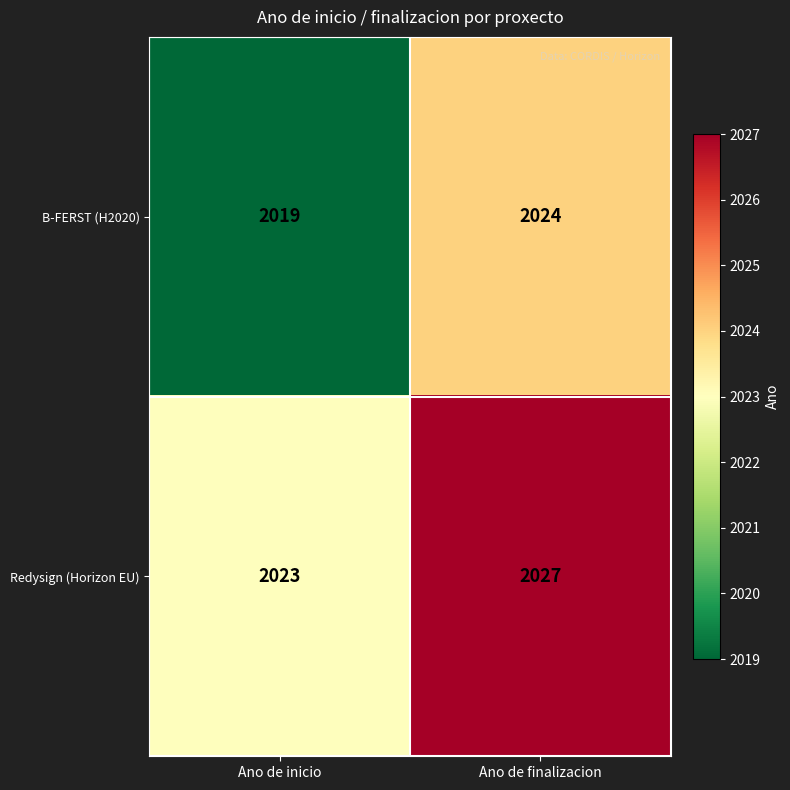

Reading left to right, transcribe all the data shown in this chart.

B-FERST (H2020): 2019	2024
Redysign (Horizon EU): 2023	2027